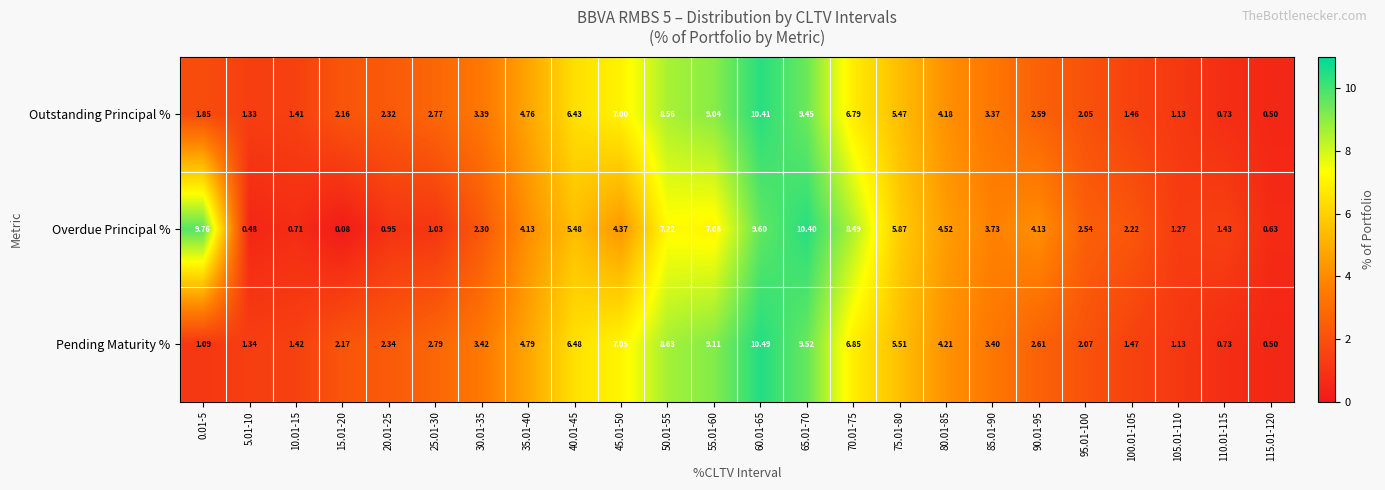

Between 15.01-20 and 60.01-65, which series saw the biggest shift?

Overdue Principal %